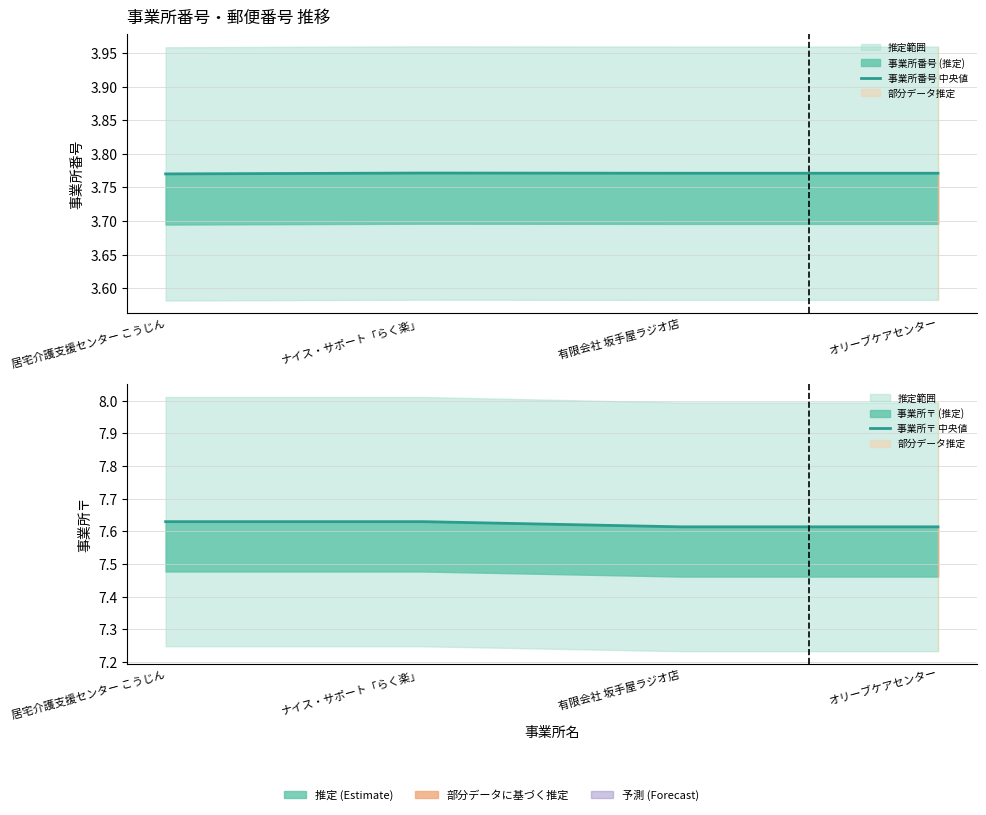

What is the label of the 3rd point from the right?

ナイス・サポート「らく楽」